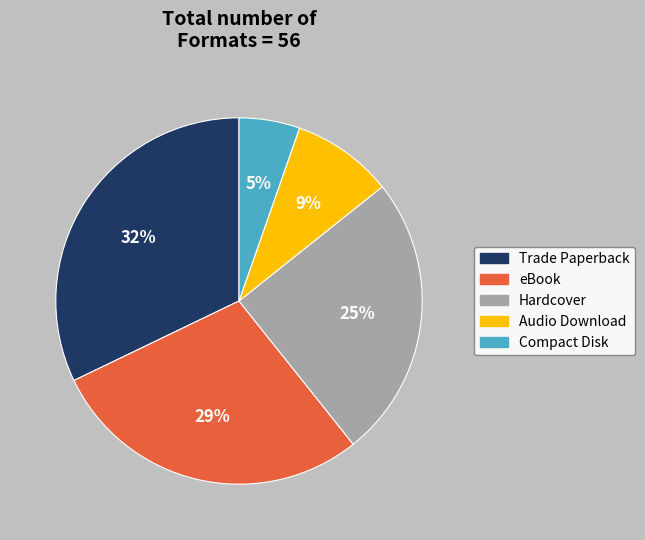

How many segments does this pie chart have?

5